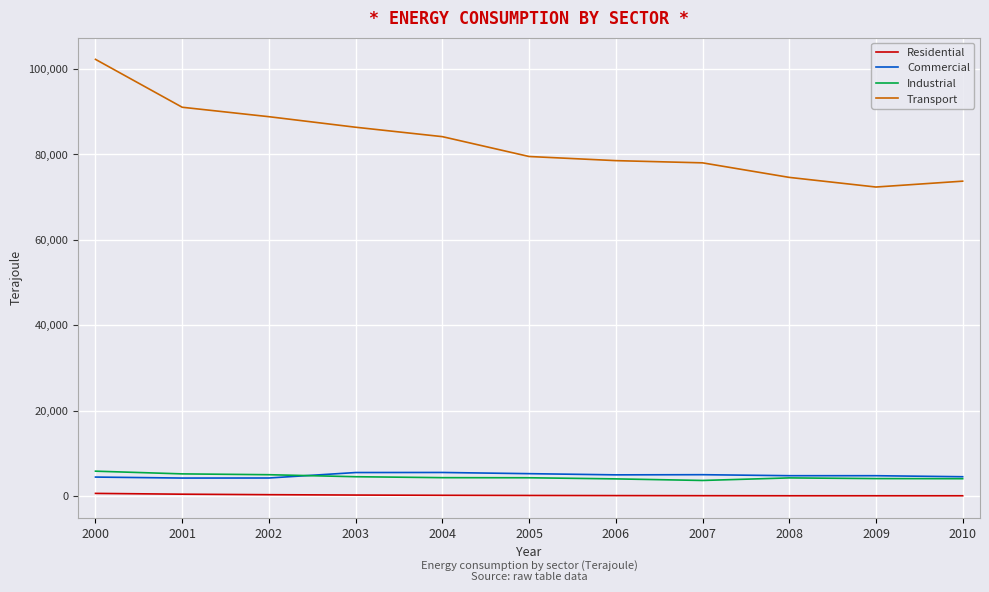

Count the number of data series in this chart.

4